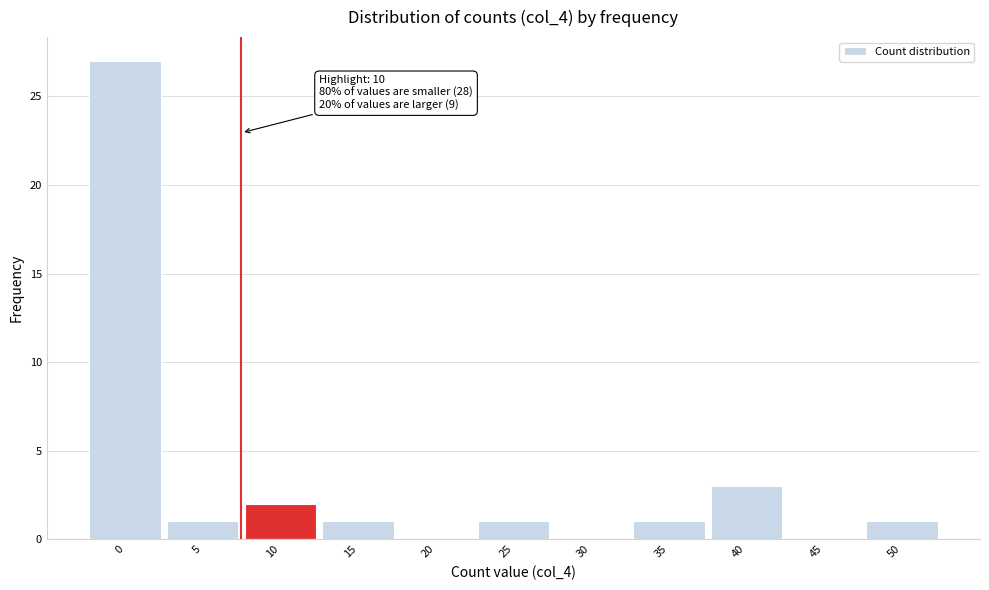

Reading left to right, list all the values displayed in this chart.

0=27	5=1	10=2	15=1	20=0	25=1	30=0	35=1	40=3	45=0	50=1